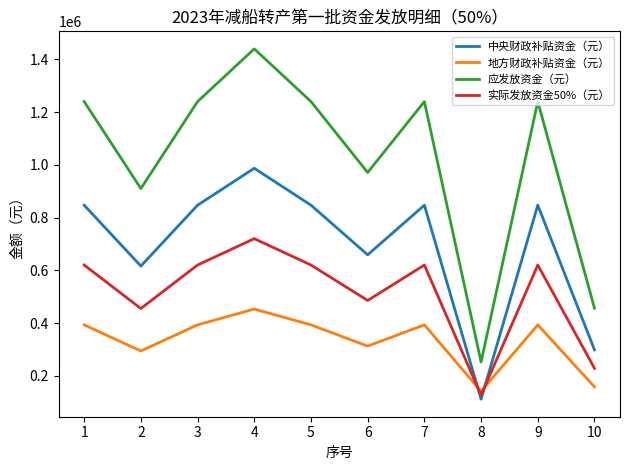

The 应发放资金（元） series shows 750048 at 10. True or false?

False